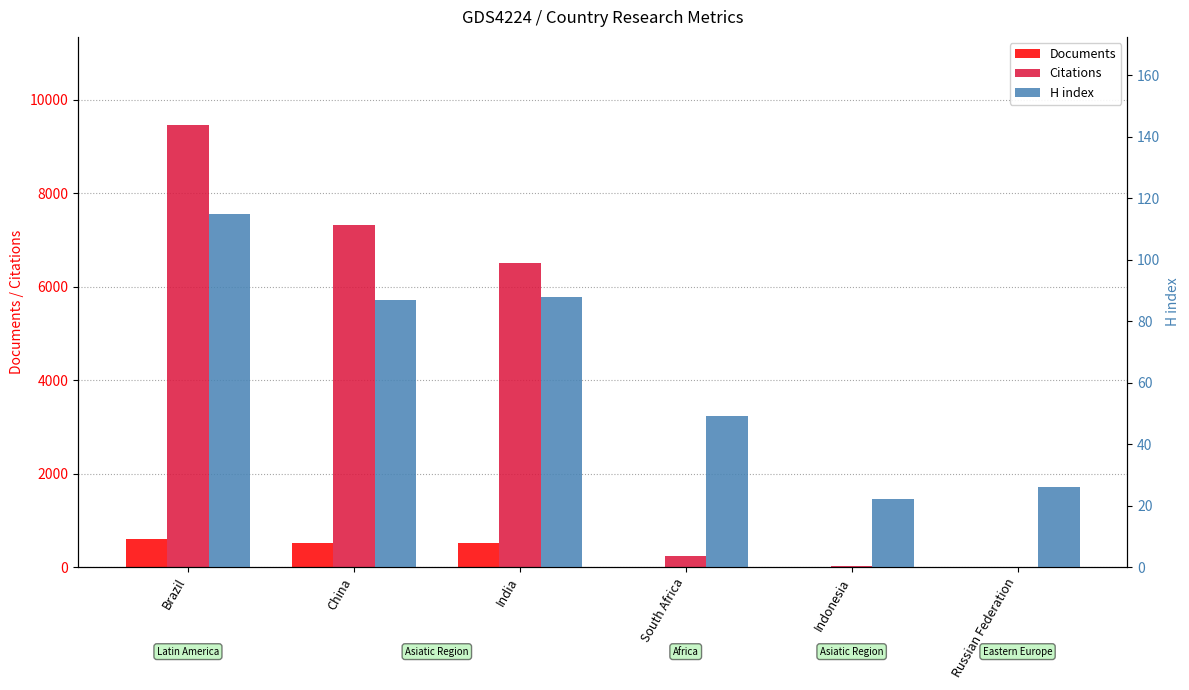

Reading left to right, what are all the values shown in this chart?

Documents: Brazil=602	China=520	India=518	South Africa=10	Indonesia=2	Russian Federation=1
Citations: Brazil=9458	China=7319	India=6505	South Africa=244	Indonesia=25	Russian Federation=2
H index: Brazil=115	China=87	India=88	South Africa=49	Indonesia=22	Russian Federation=26